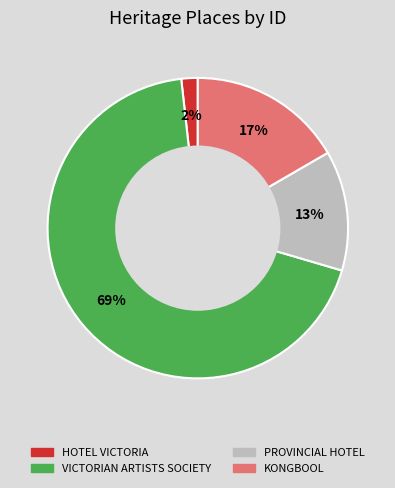

Combined, do KONGBOOL and VICTORIAN ARTISTS SOCIETY account for over 50%?

Yes